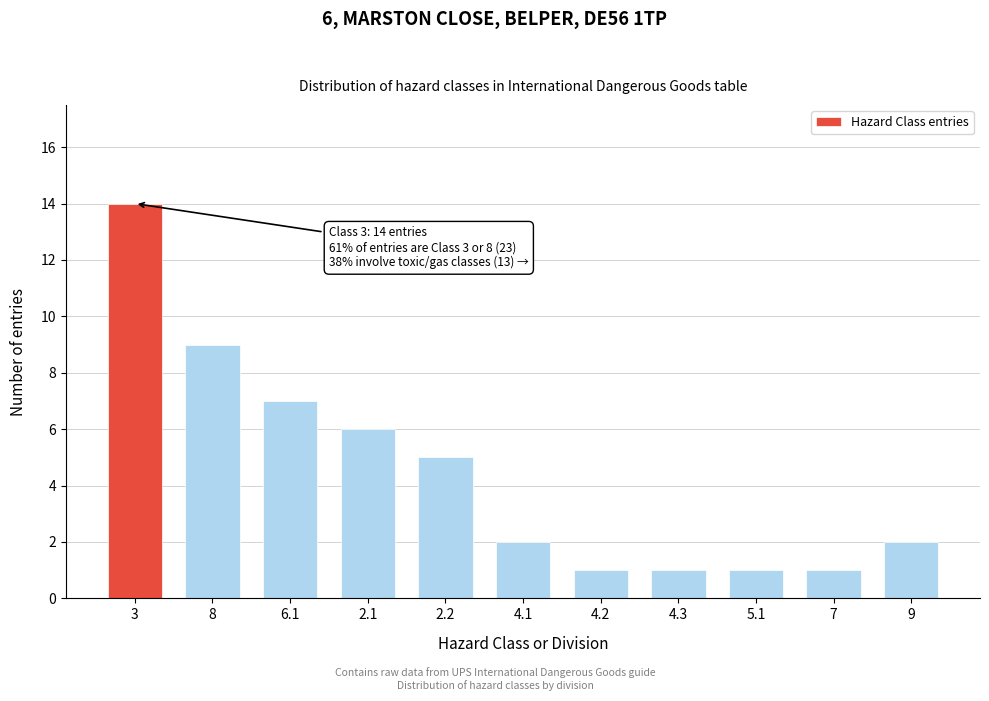

Reading left to right, transcribe all the data shown in this chart.

3=14	8=9	6.1=7	2.1=6	2.2=5	4.1=2	4.2=1	4.3=1	5.1=1	7=1	9=2